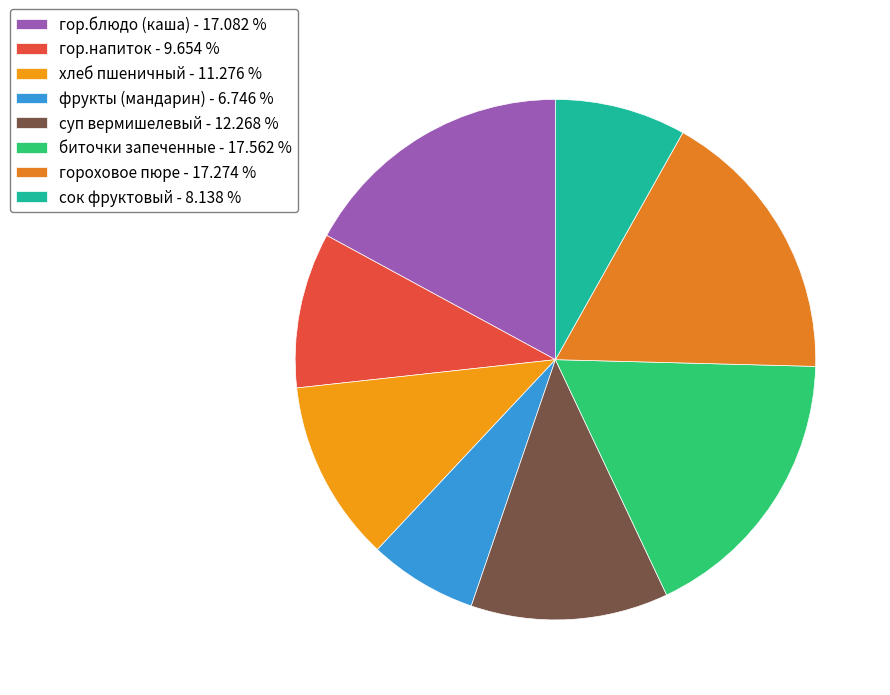

Does any single category account for the majority?

No